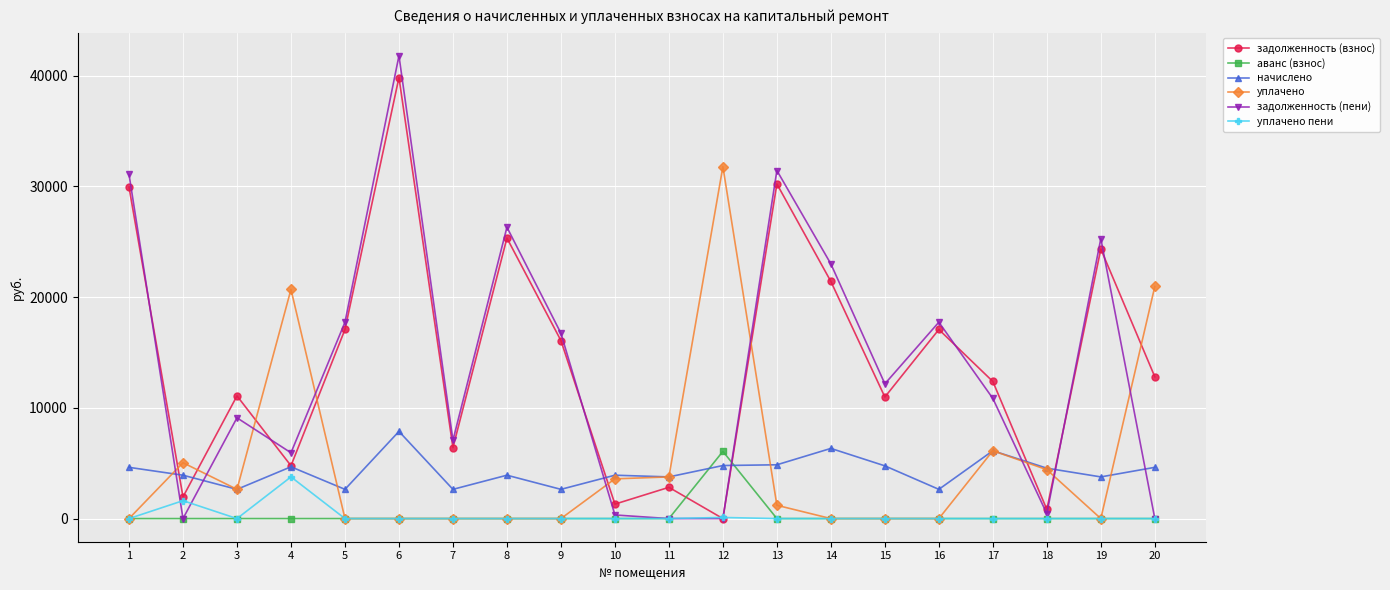

At which category does уплачено пени reach its first local valley?

3